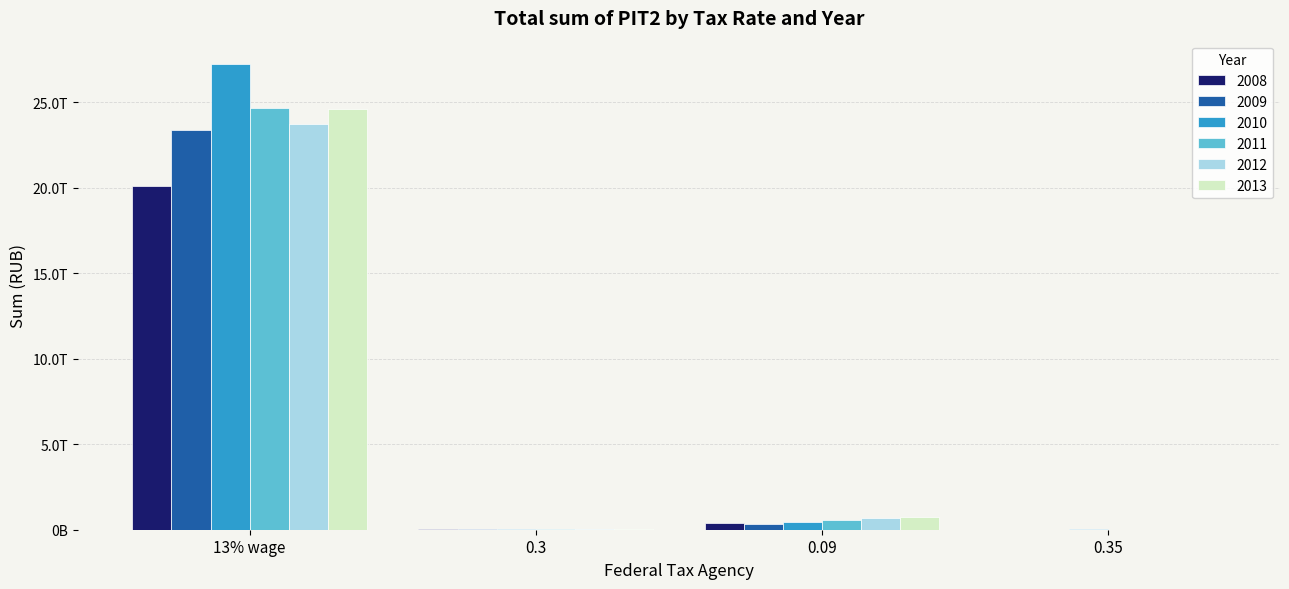

What is the difference between the 2010 values at 13% wage and 0.09?

26797316212694.1